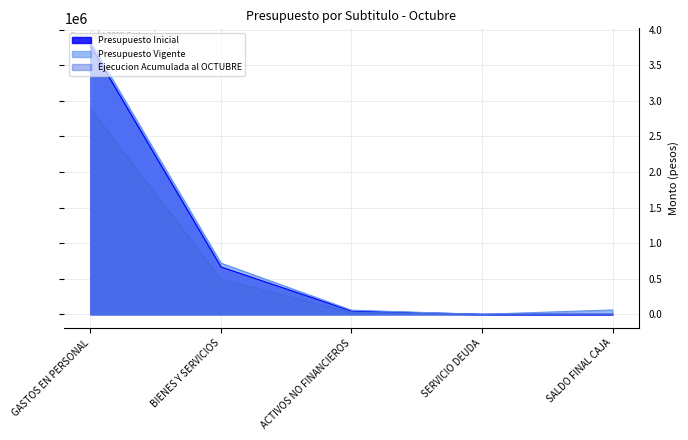

What is the total value across all series at SALDO FINAL CAJA?

60881